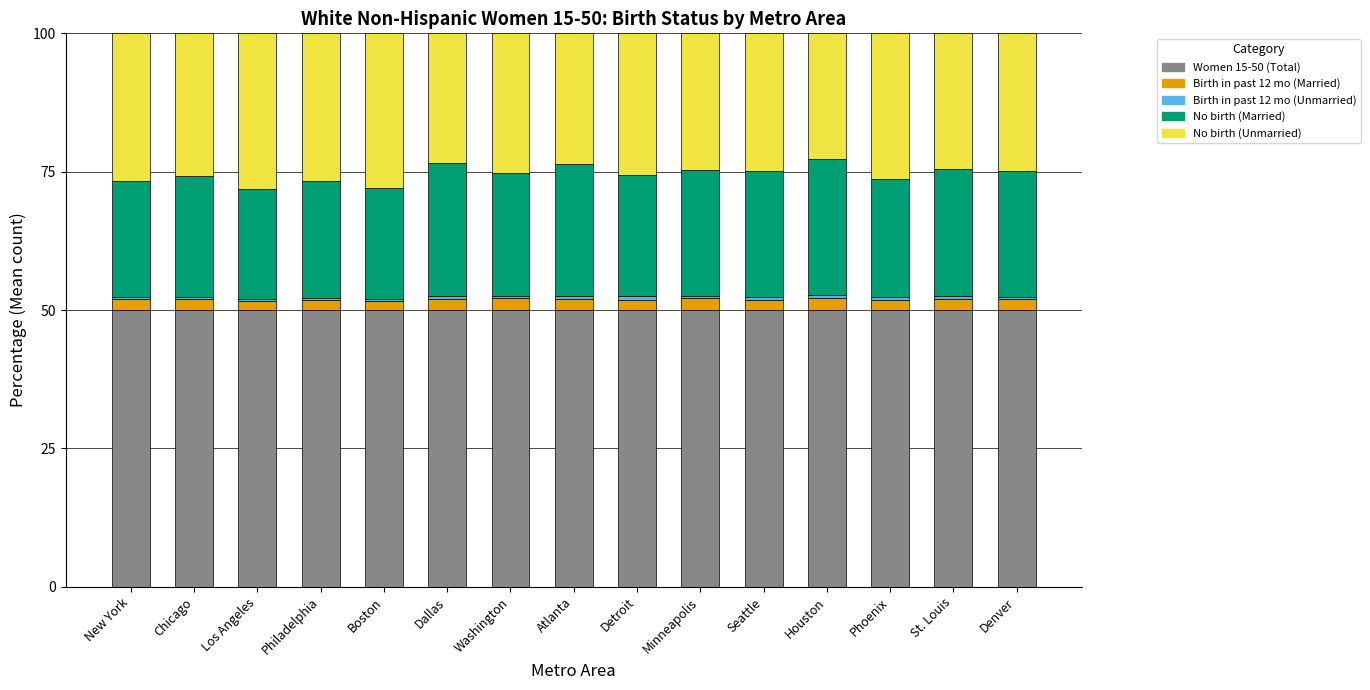

The value of Women 15-50 (Total) at New York is 50.0. True or false?

True